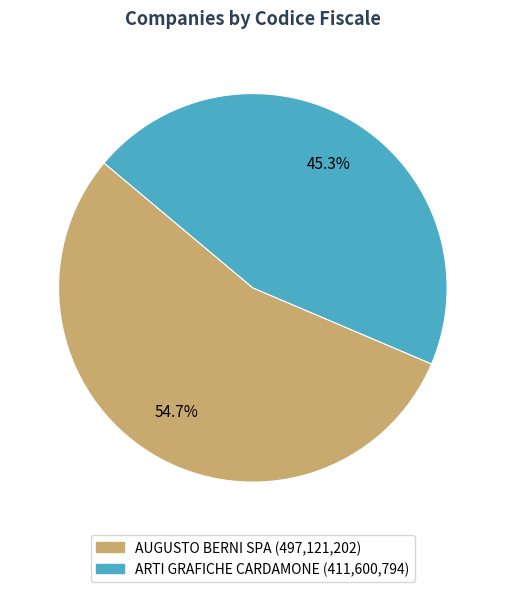

Which slice represents more than half of the pie?

AUGUSTO BERNI SPA